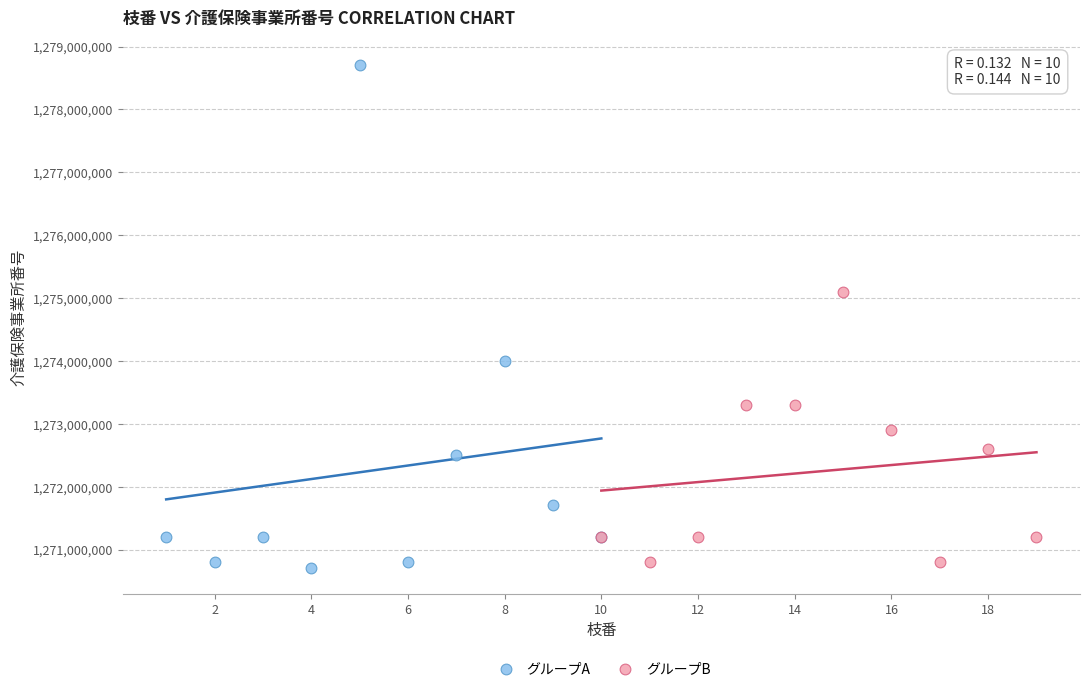

Which series has the widest spread of Y values?

グループA